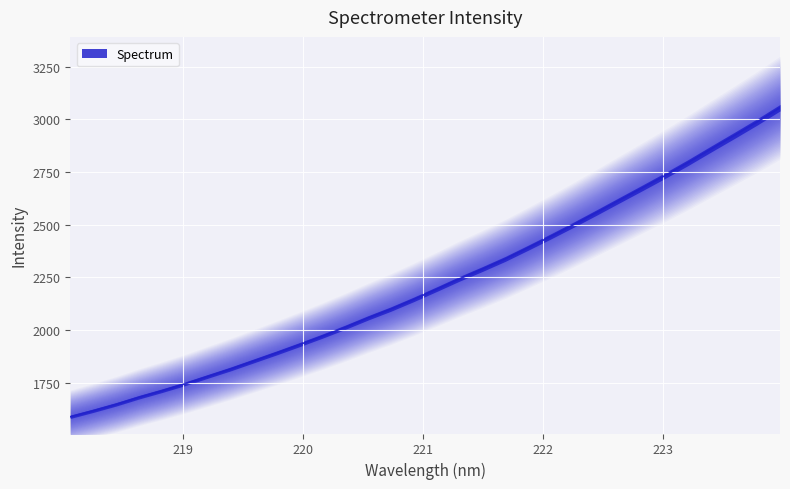

The chart shows a value of 1587.5 at 218.0596. True or false?

True